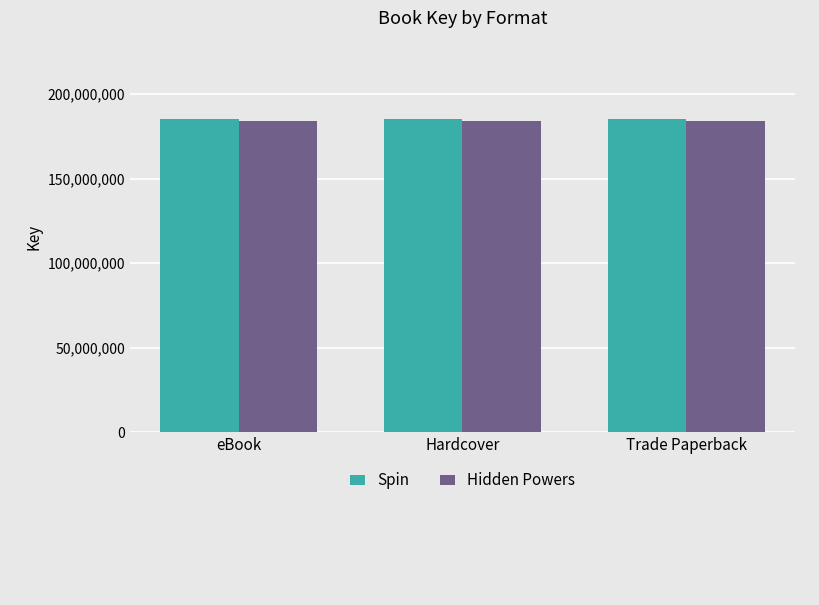

What is the label of the 1st bar from the right?

Trade Paperback